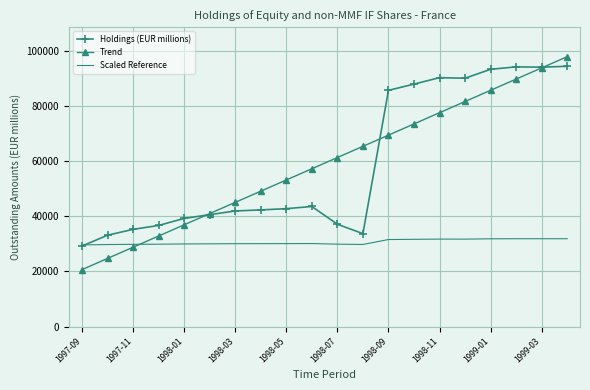

Rank the series by their maximum value, from highest to lowest.

Trend, Holdings (EUR millions), Scaled Reference